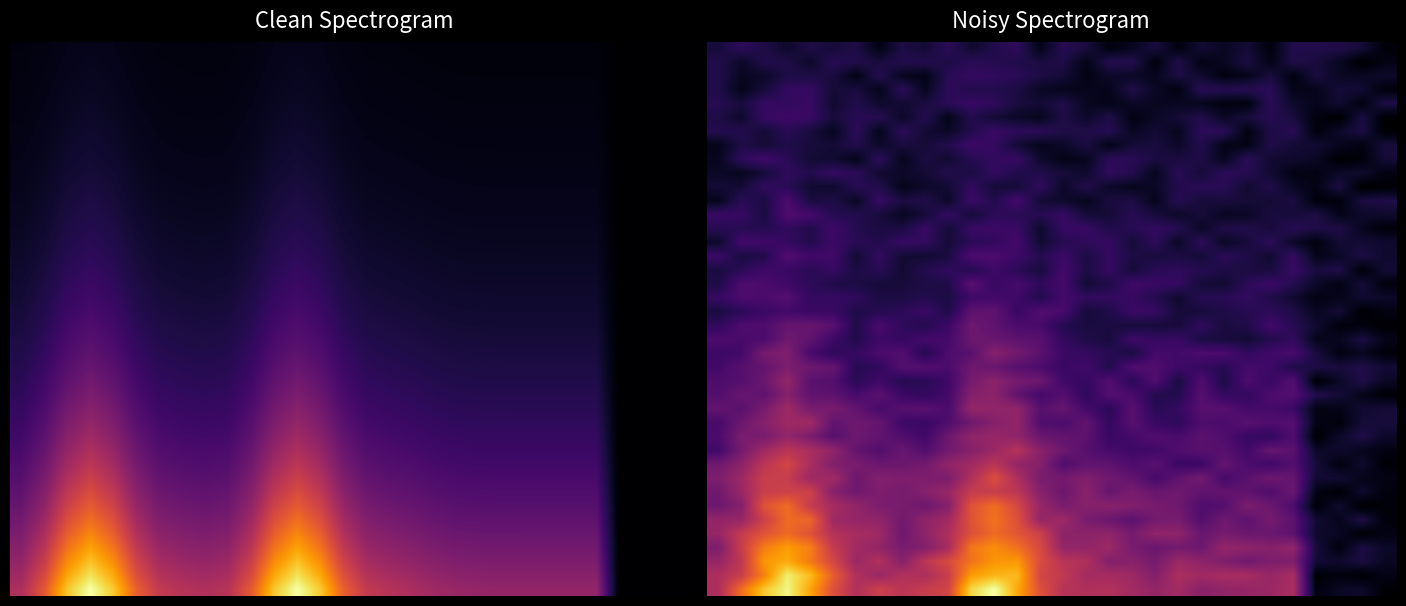

Count the number of categories in the chart.

30